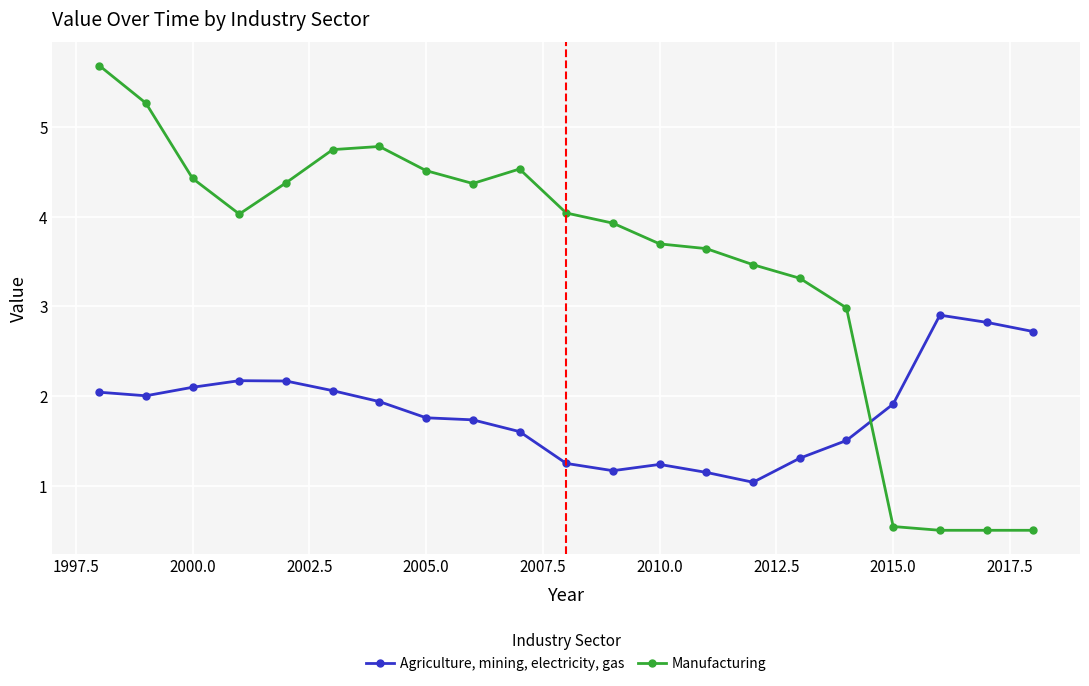

List the series in order of their peak value, highest first.

Manufacturing, Agriculture, mining, electricity, gas